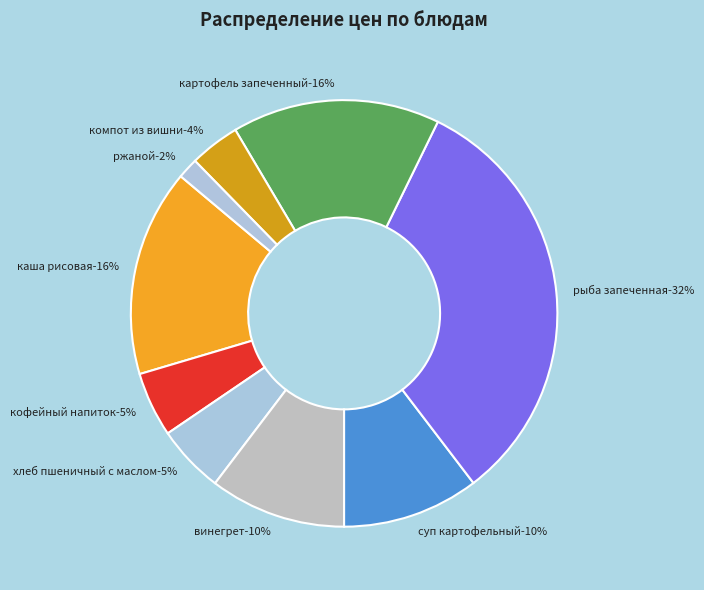

Which category has the smallest portion of the pie?

ржаной